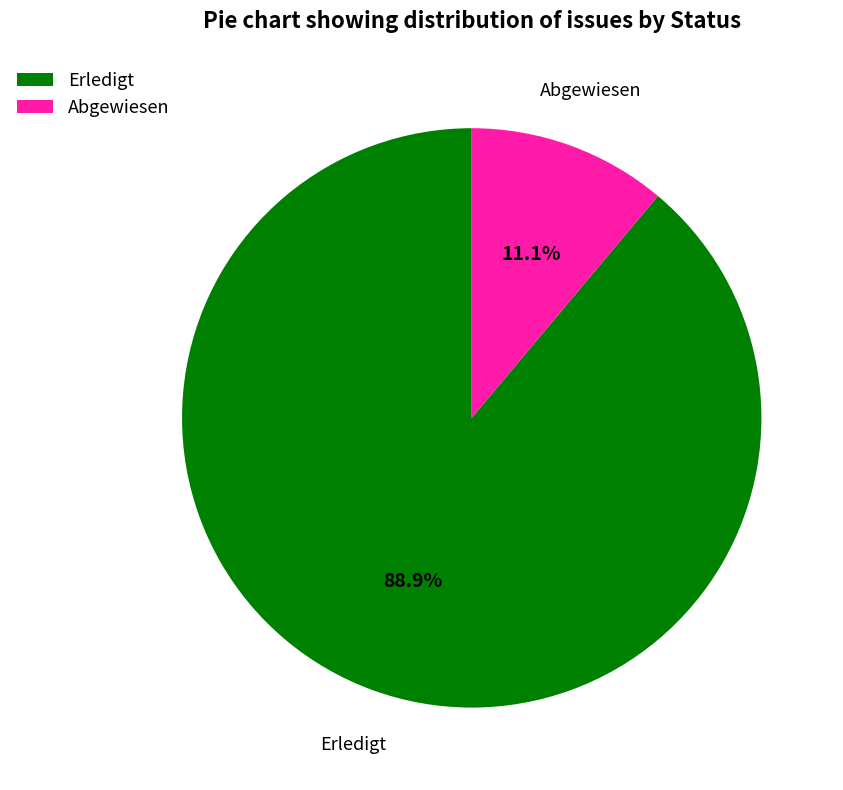

Approximately how many times larger is the value at Erledigt compared to Abgewiesen?

8.0